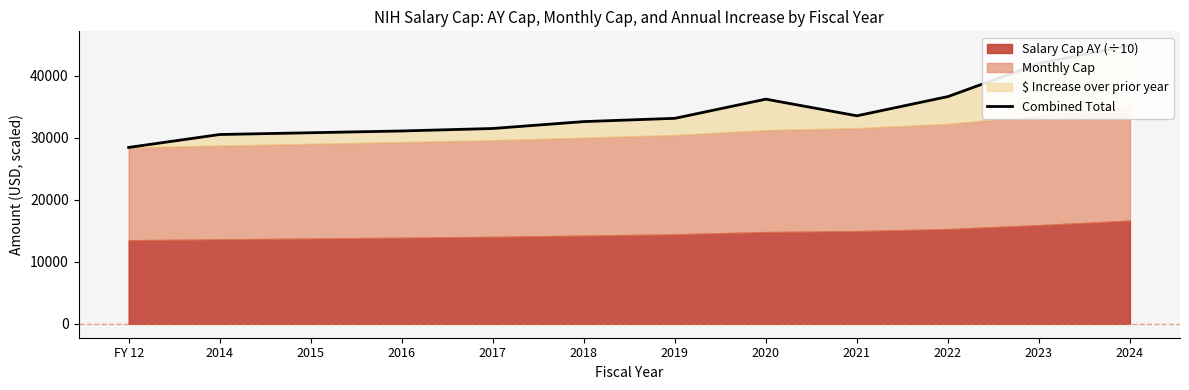

Reading left to right, extract all data points from this chart.

28452.5	30537.6	30822.5	31107.5	31508.0	32620.0	33147.5	36239.5	33555.5	36652.5	41982.5	44934.5